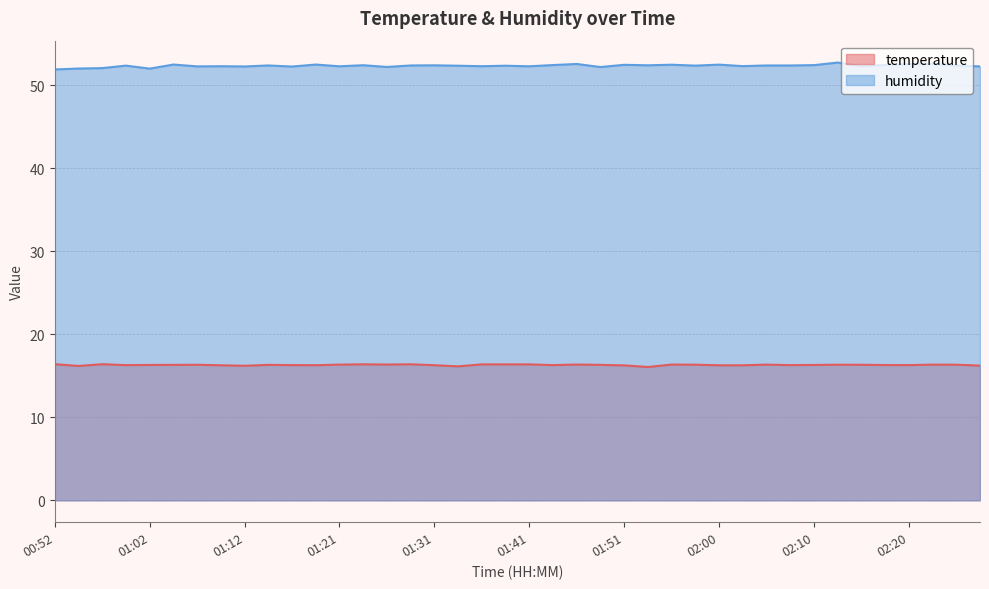

Which series has the widest spread of values?

humidity